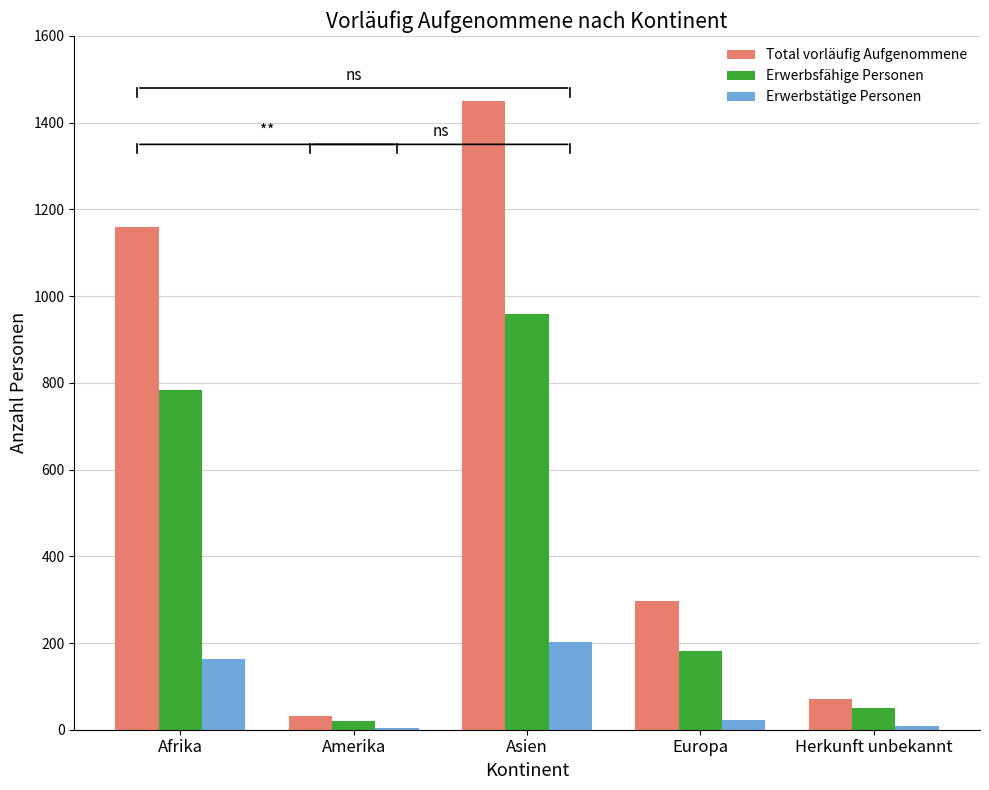

Is the value of Erwerbsfähige Personen at Europa greater than the value of Erwerbstätige Personen at Herkunft unbekannt?

Yes